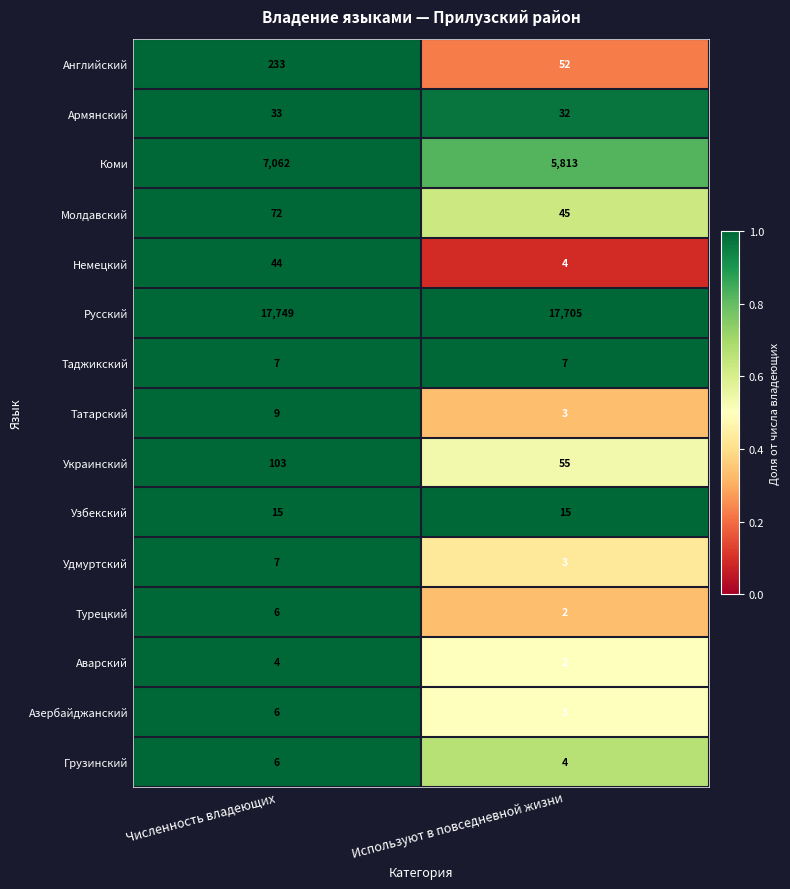

What is the difference between the Татарский values at Численность владеющих and Используют в повседневной жизни?

6